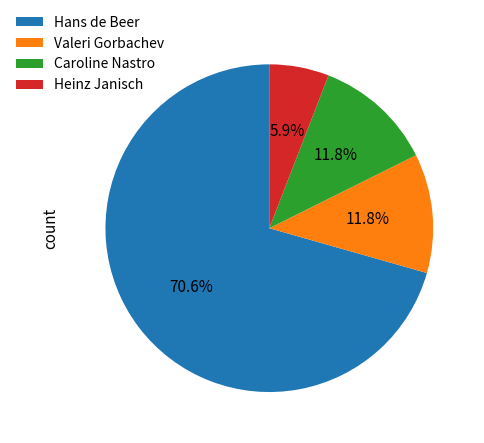

True or false: Hans de Beer accounts for 64% of the total.

False